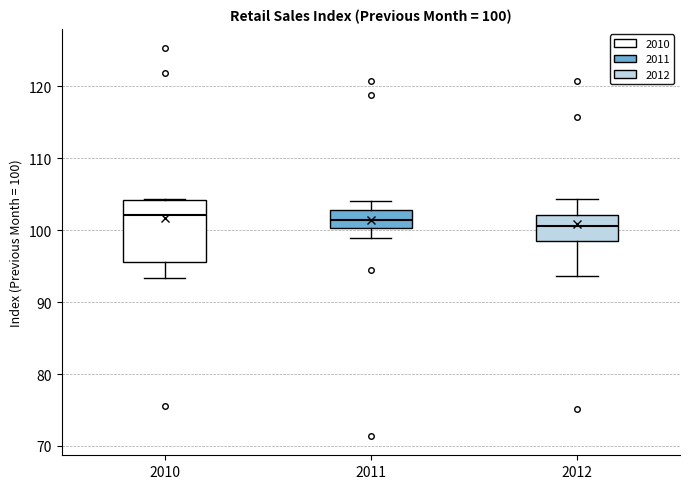

Which box is the tallest, from its lower edge to its upper edge?

2010